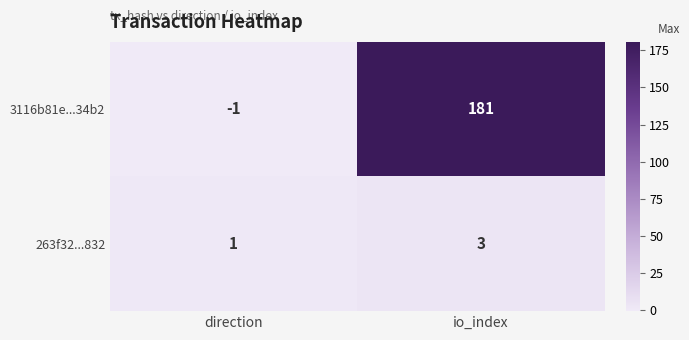

Between direction and io_index, which series saw the biggest shift?

3116b81e...34b2